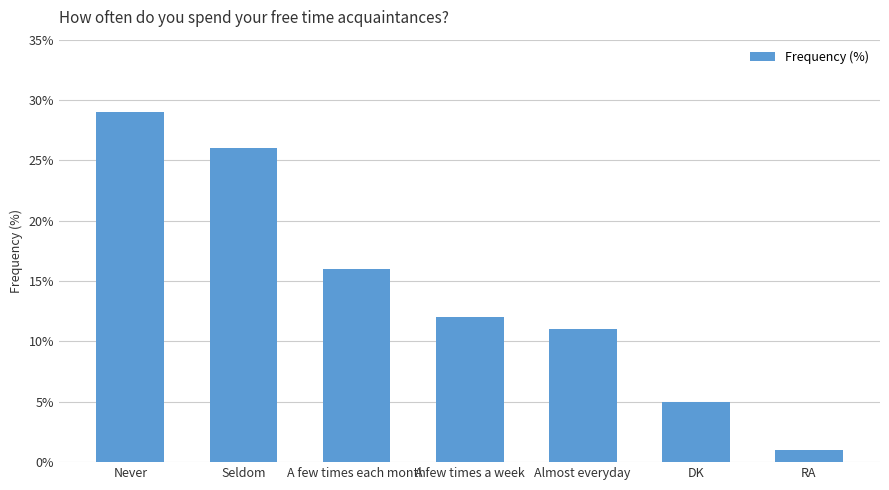

Rank the categories by value from lowest to highest.

RA, DK, Almost everyday, A few times a week, A few times each month, Seldom, Never